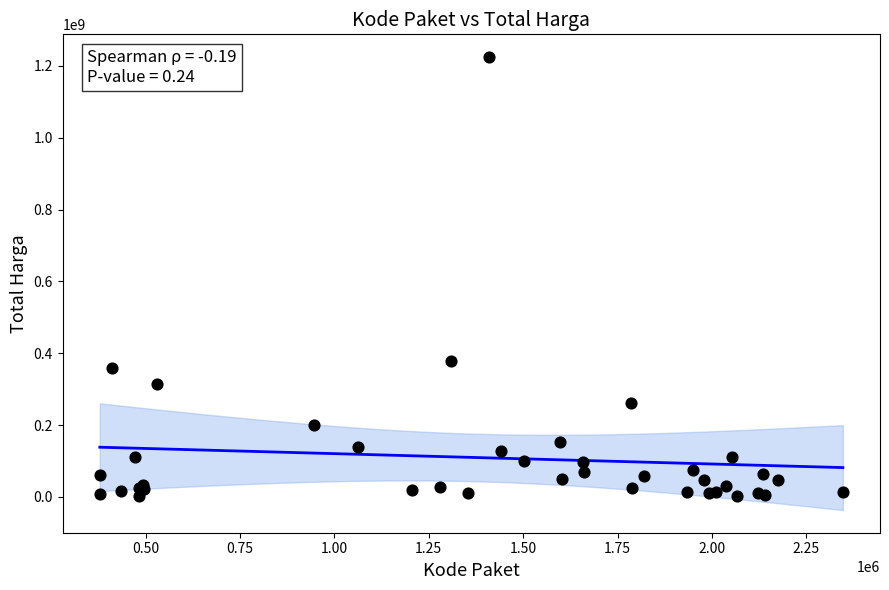

What Y value in the scatter plot is closest to 613538875?

379075000